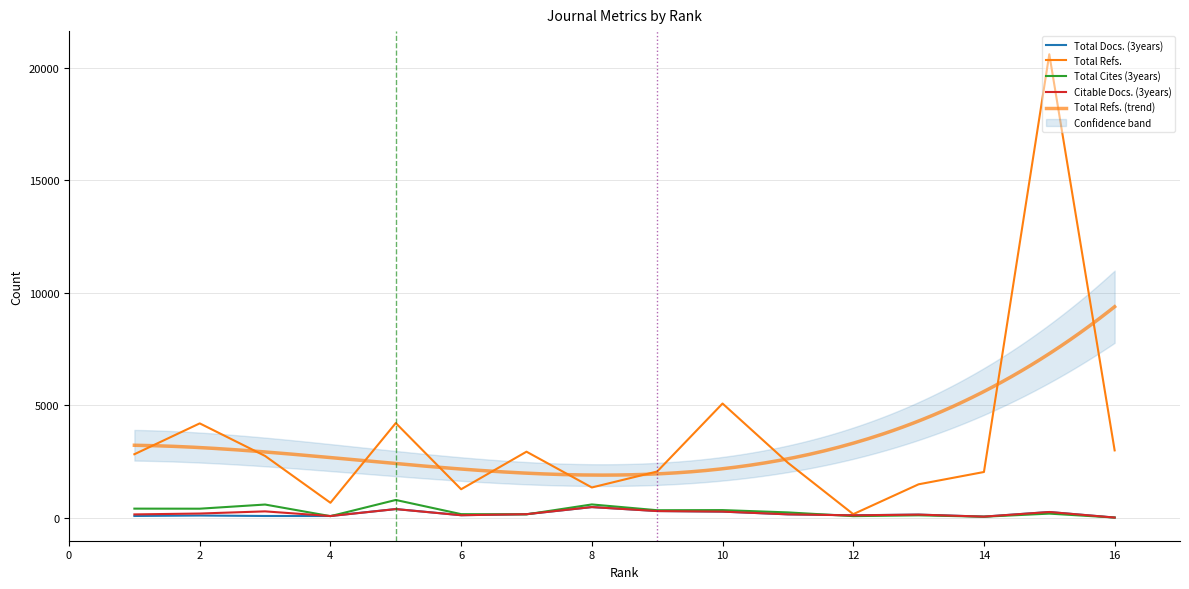

Is this an area chart (filled region under the line)?

No